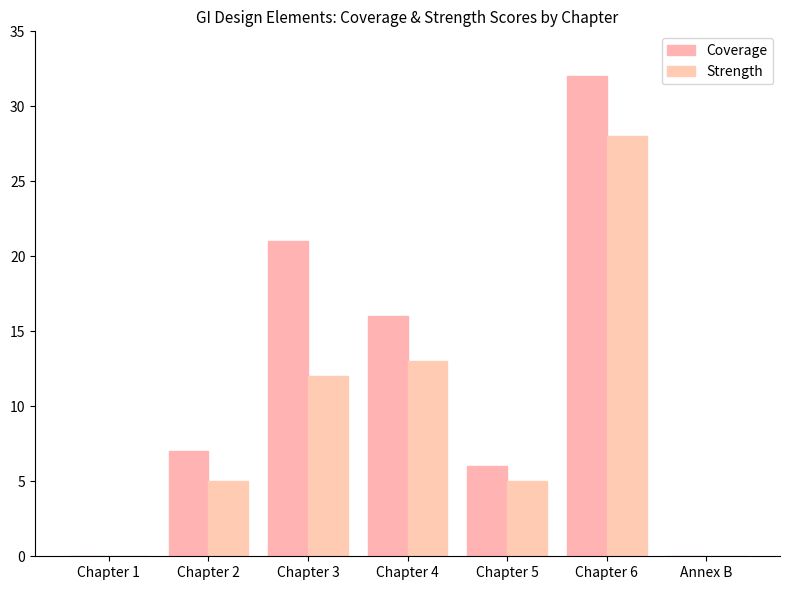

How many categories are shown in the chart?

7